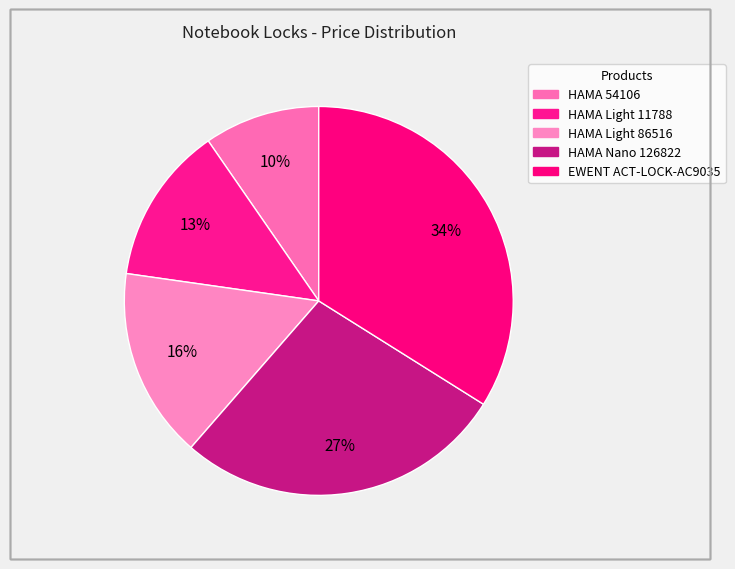

What percentage is NOT represented by HAMA Light 86516?

84.2%